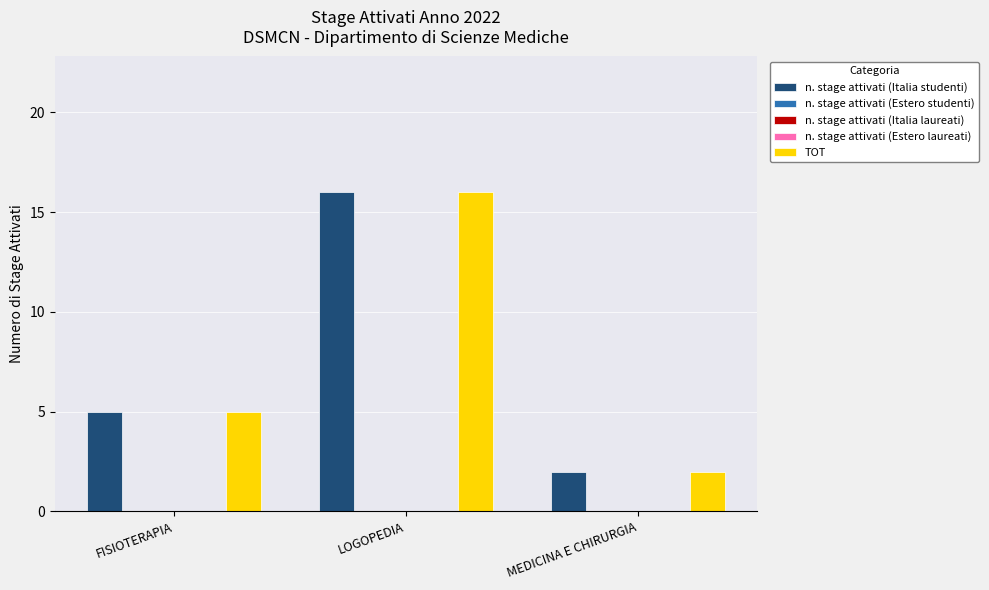

Reading right to left, list all the values displayed in this chart.

n. stage attivati (Italia studenti): 2	16	5
n. stage attivati (Estero studenti): 0	0	0
n. stage attivati (Italia laureati): 0	0	0
n. stage attivati (Estero laureati): 0	0	0
TOT: 2	16	5